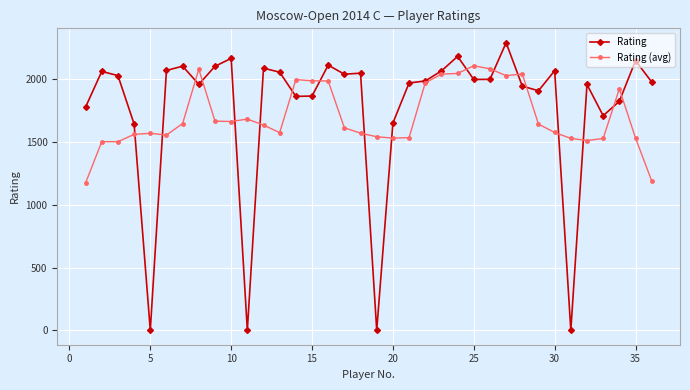

What is the value of the Rating (avg) point at the 18th from the left?

1571.8